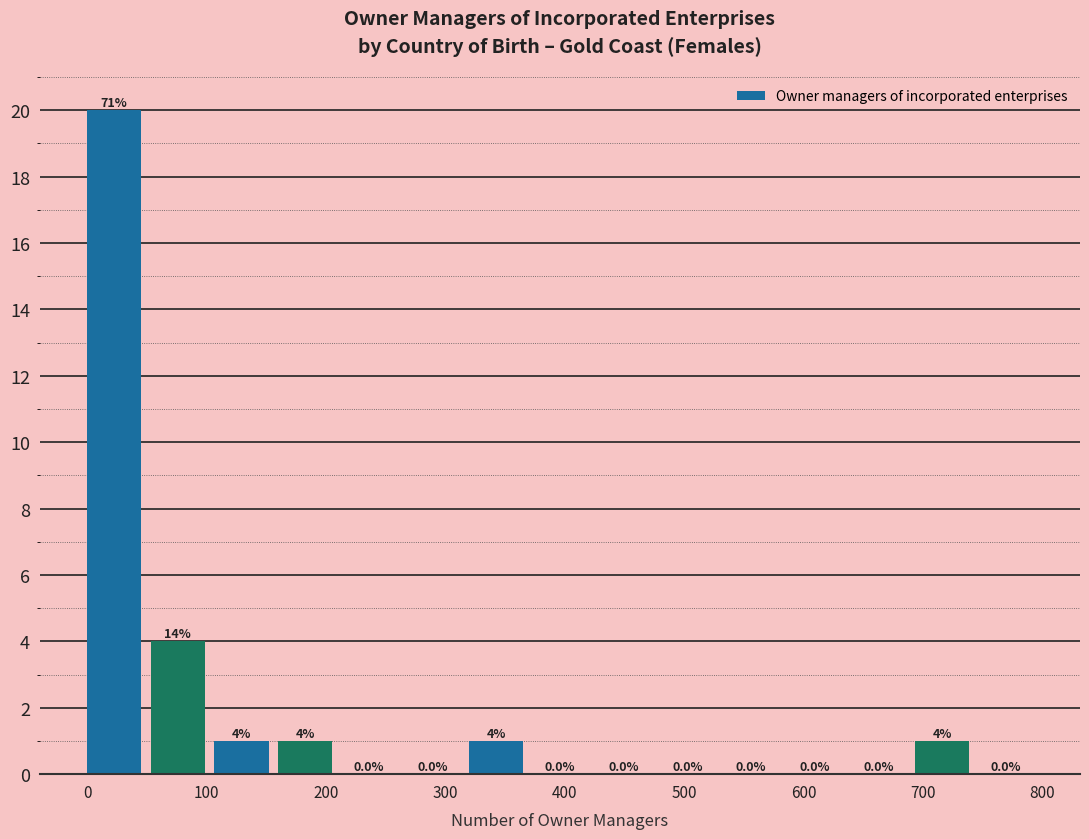

Which range on the x-axis has the tallest bar?

0 to 50